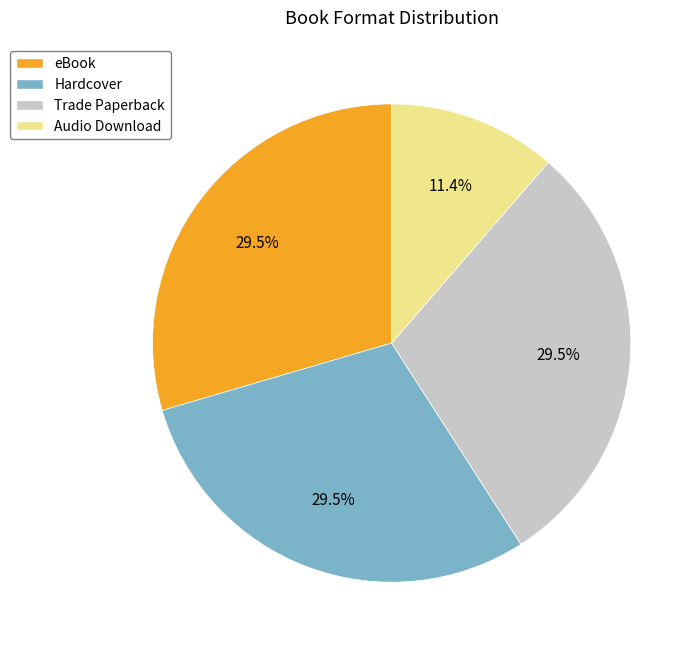

What percentage do Trade Paperback and Audio Download together represent?

40.9%